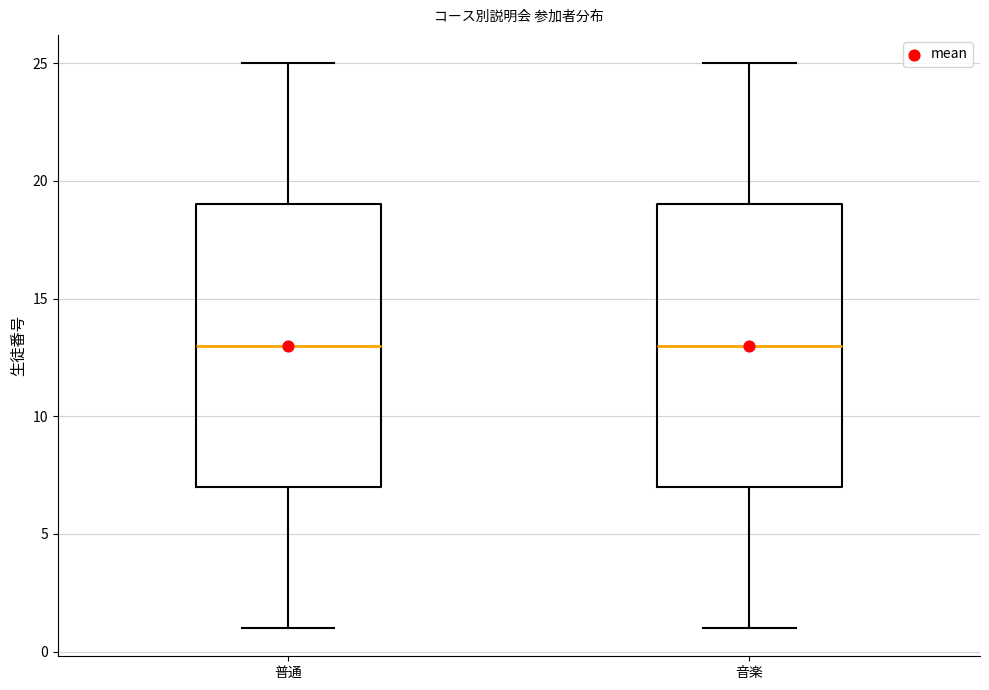

Reading left to right, read every box against the y-axis: the position of its median line, the range the box covers, and the ends of its whiskers. The values are not printed on the chart, so give them approximately, as read against the axis.

普通: median 13, box 7 to 19, whiskers 1 to 25
音楽: median 13, box 7 to 19, whiskers 1 to 25